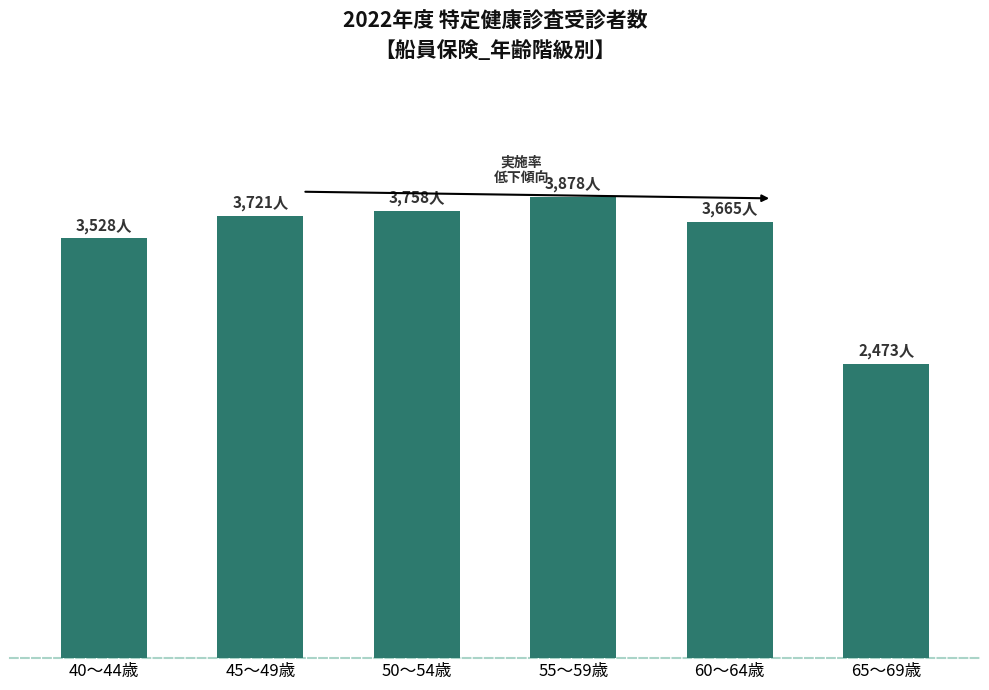

Reading right to left, transcribe all the data shown in this chart.

2473	3665	3878	3758	3721	3528